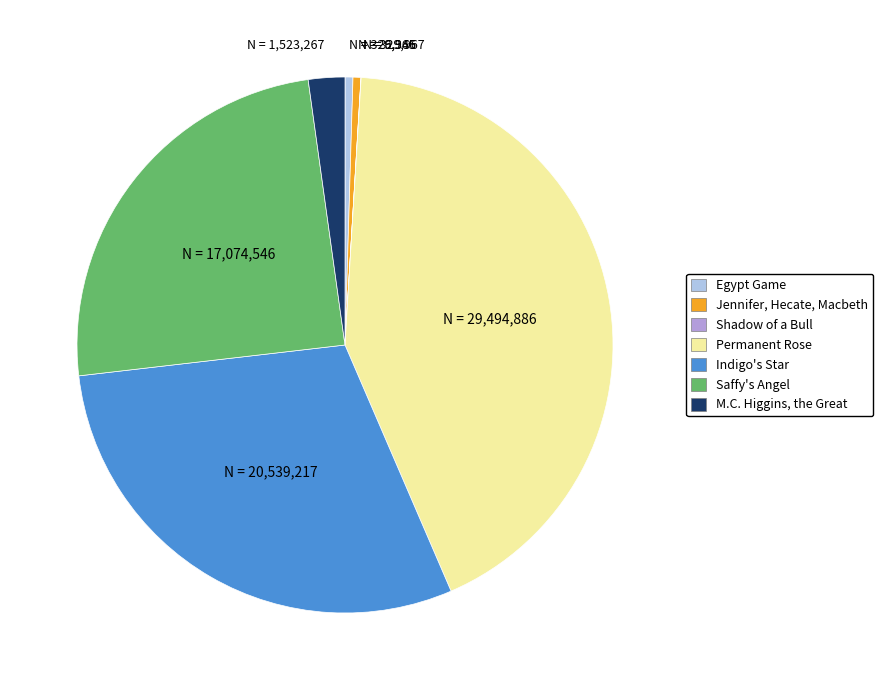

Is the sum of Indigo's Star and Saffy's Angel greater than half?

Yes